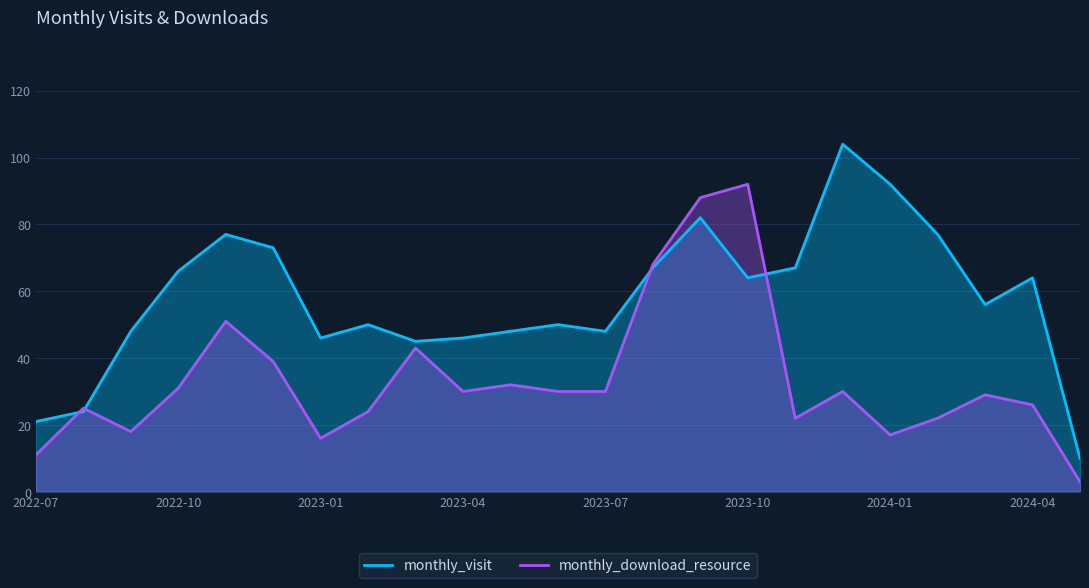

What is the difference between the maximum and minimum values in the monthly_visit series?

94